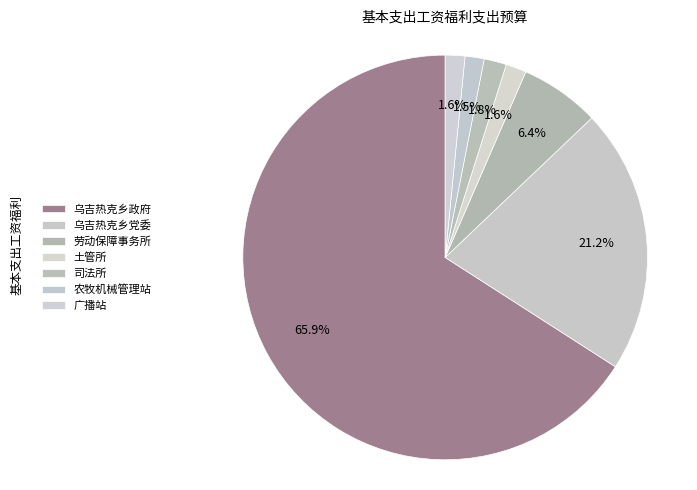

What is the smallest slice in the pie chart?

叶城县乌吉热克乡农牧机械管理服务站